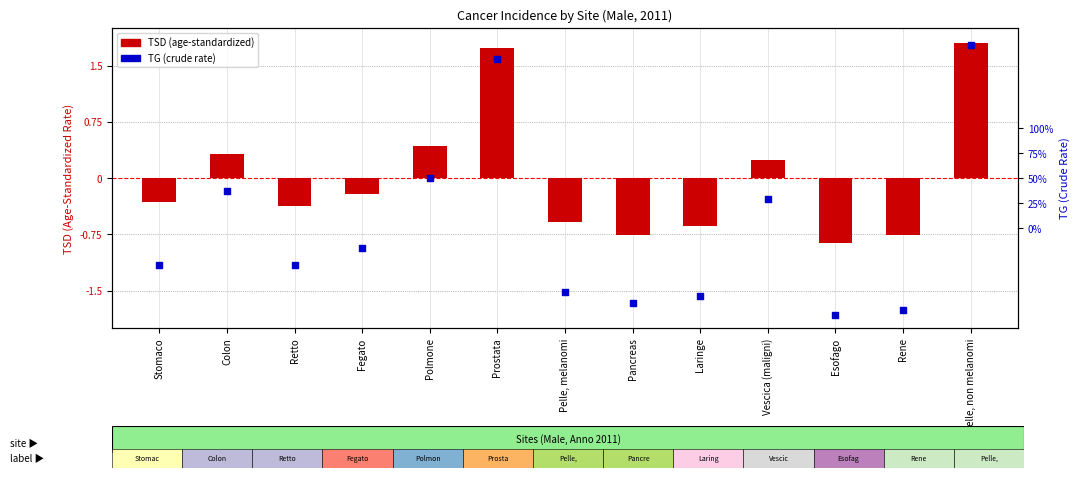

What is the total value across all series at Colon?

37.4